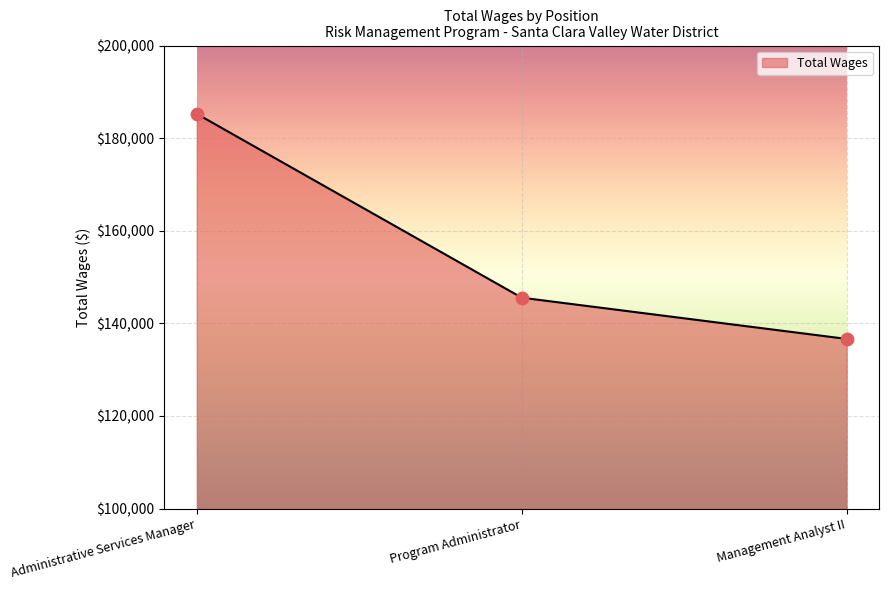

What is the change in value from Administrative Services Manager to Program Administrator?

-39699